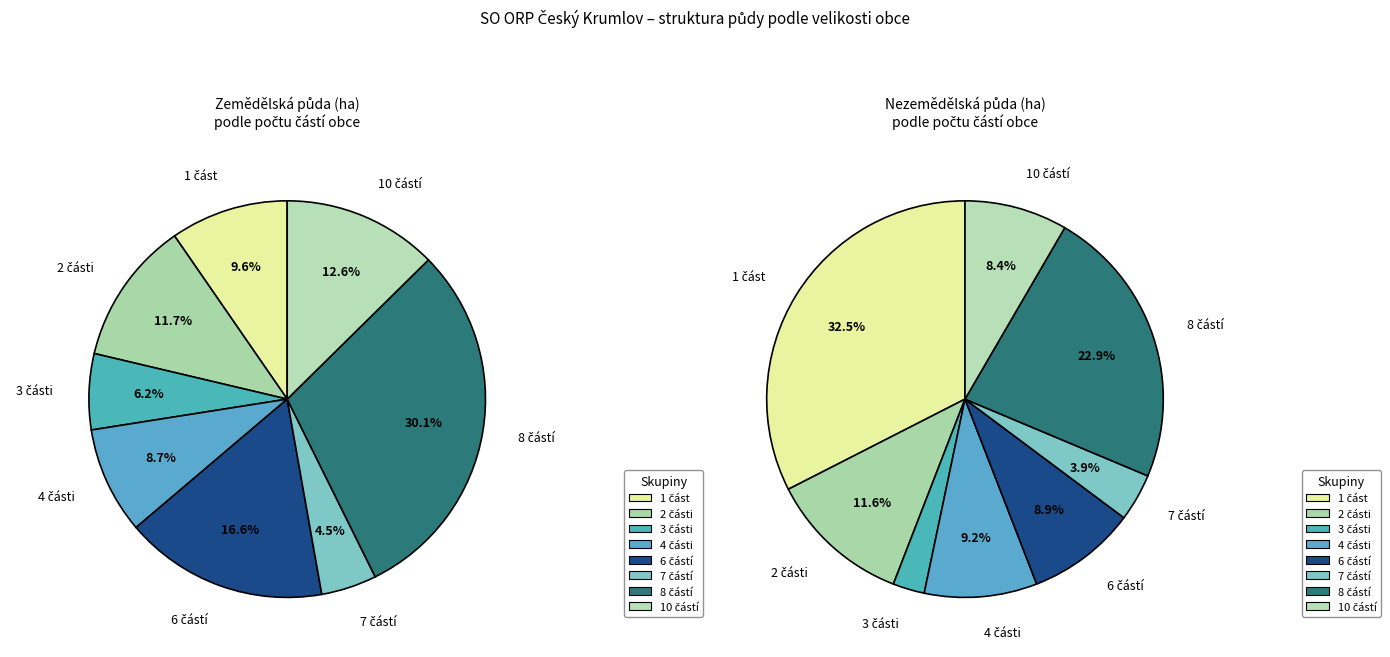

Does Mirkovice represent more than half of the total?

No